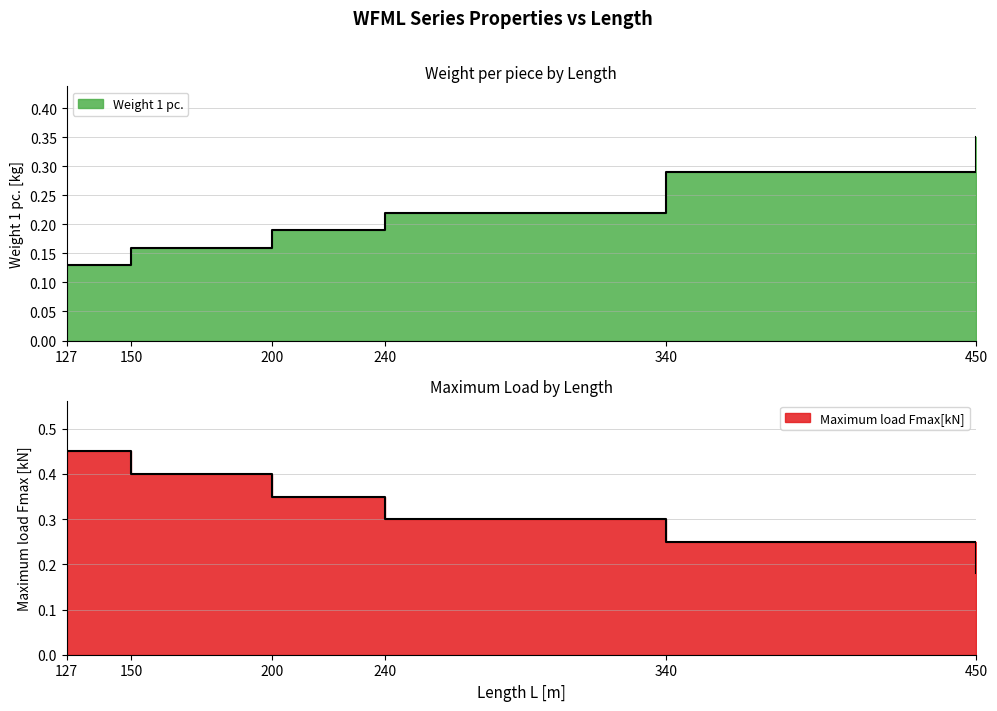

True or false: Maximum load Fmax[kN] has more than 1 interior local peaks.

False